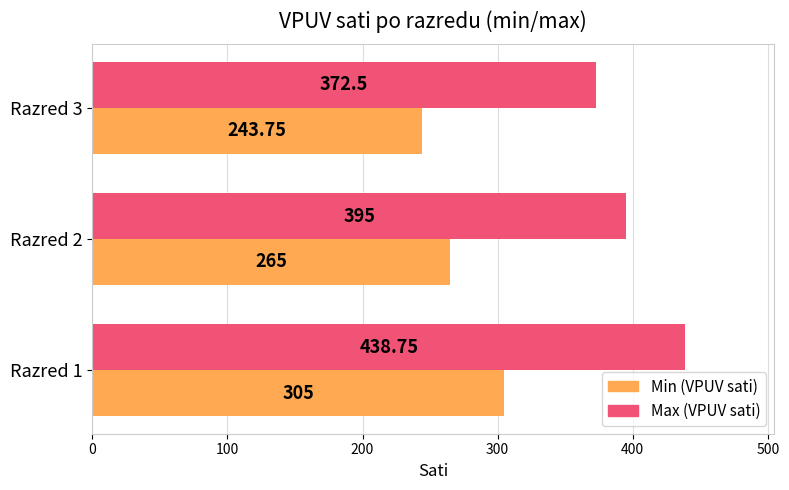

Rank the series by their average value, from highest to lowest.

Max (VPUV sati), Min (VPUV sati)